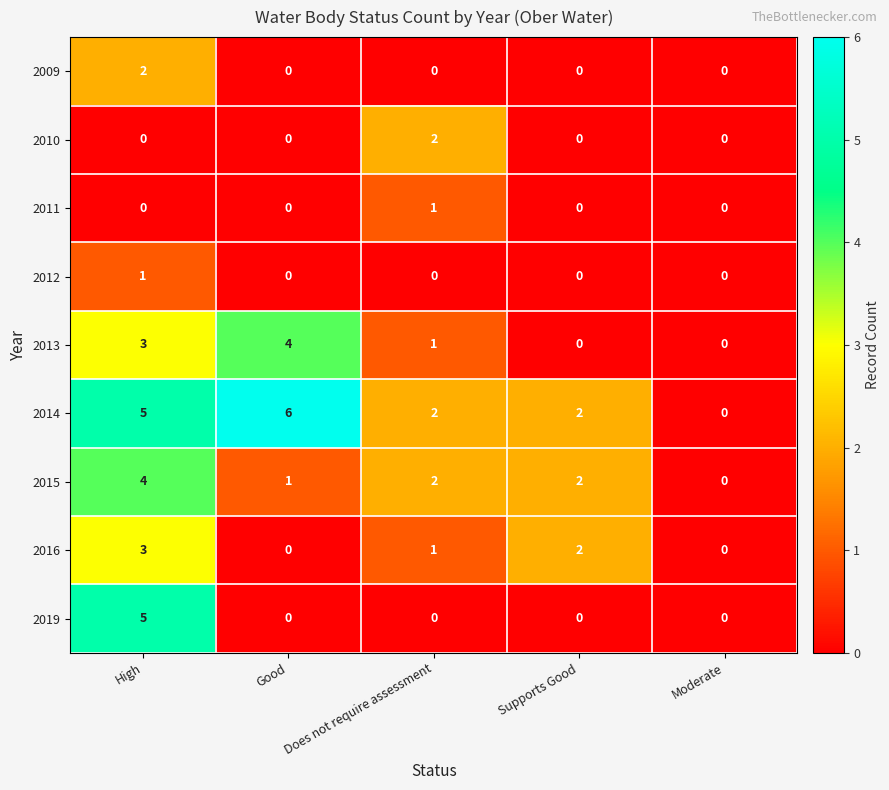

Which category has the highest value in the 2011 series?

Does not require assessment